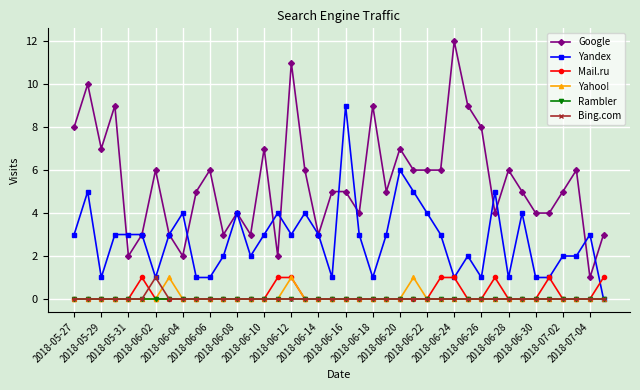

What is the greatest value displayed?

12